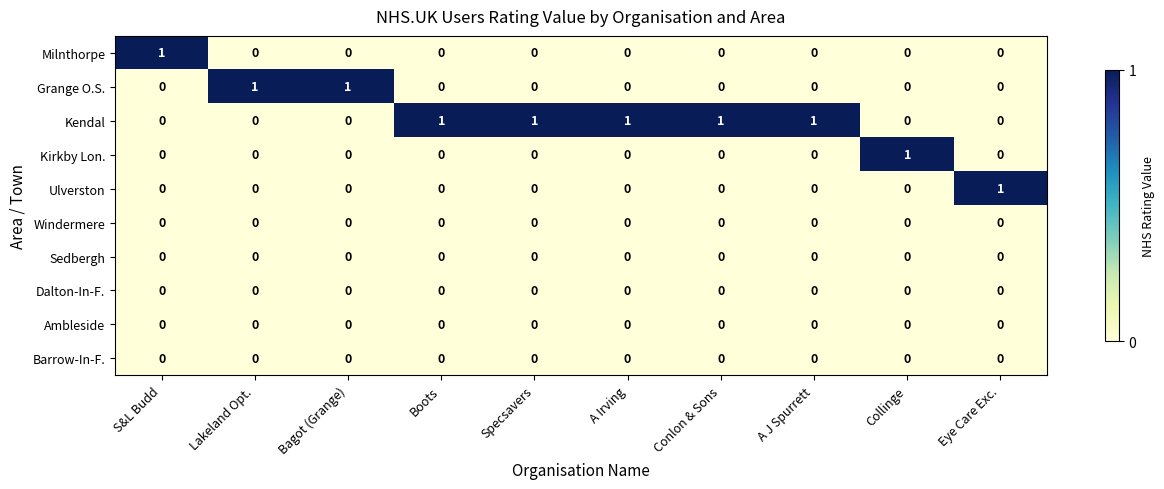

Which series has the largest total across all categories?

Kendal